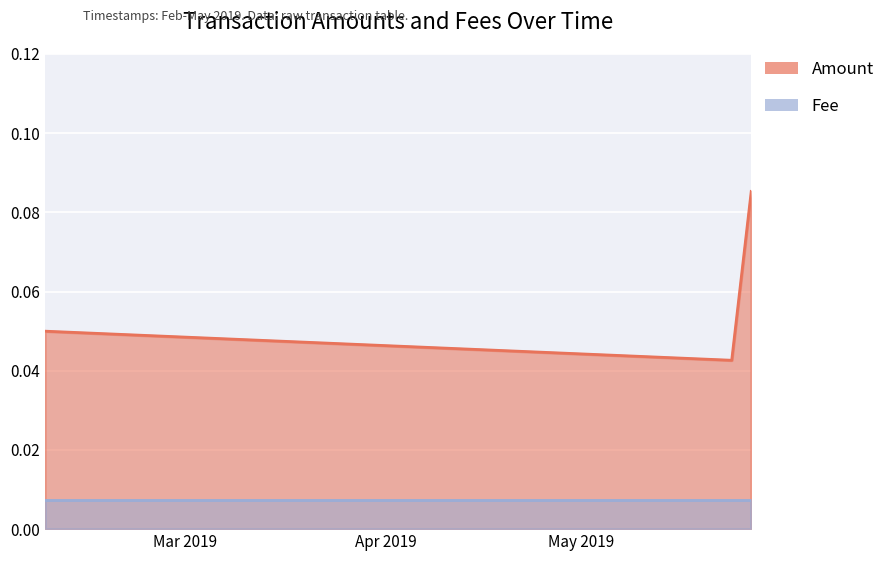

How many values are between 0 and 1?

3